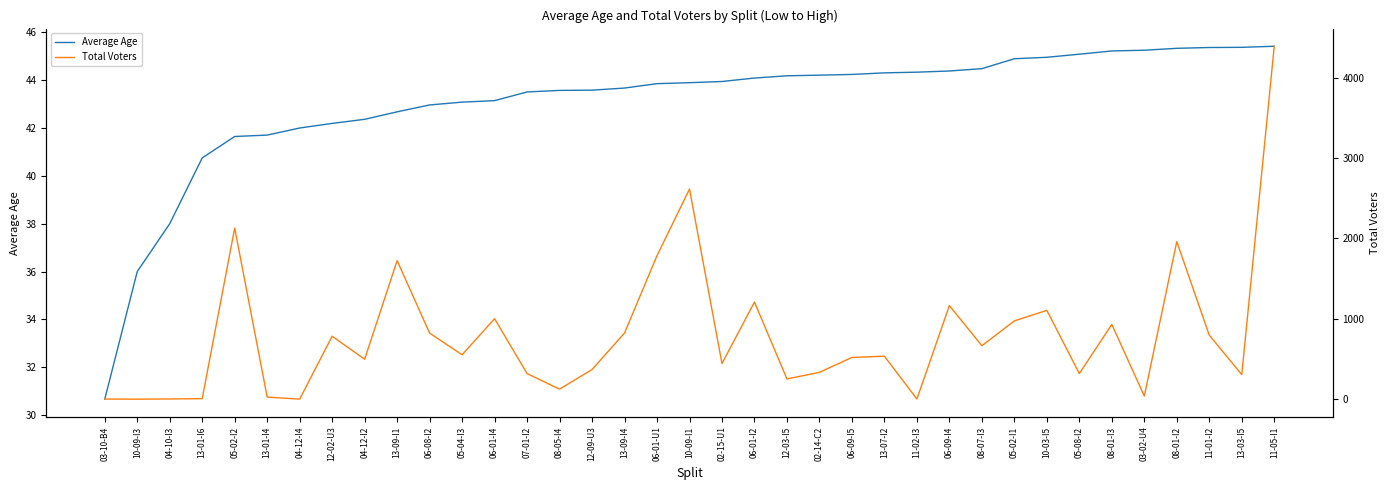

What is the average value of the Average Age series?

43.1